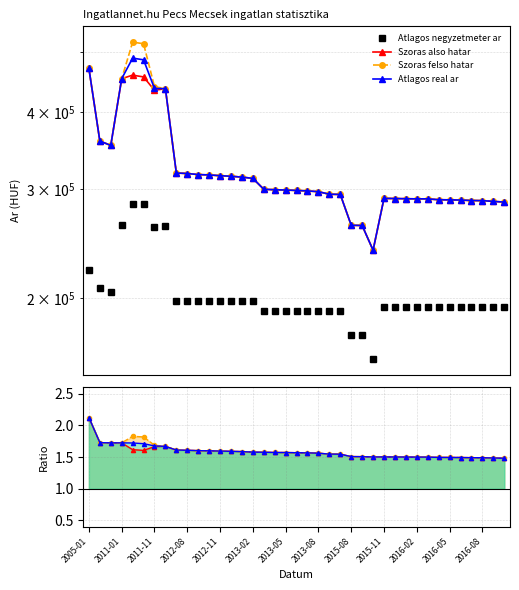

What is the label of the 18th point from the right?

2013-08